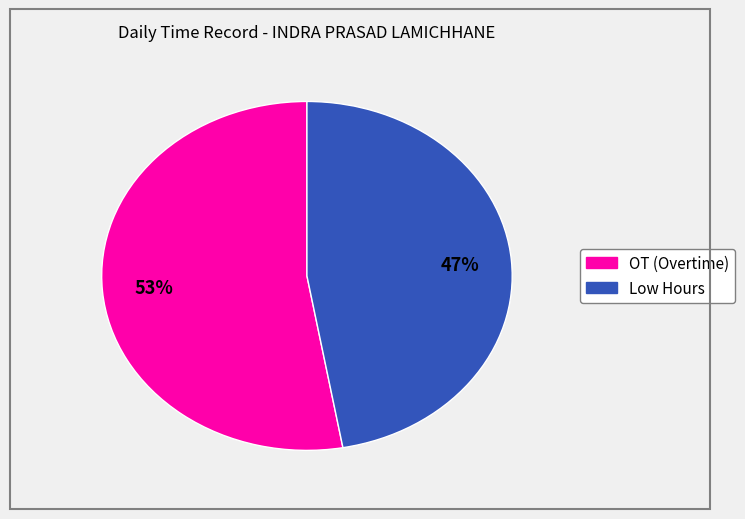

Does any single category account for the majority?

Yes